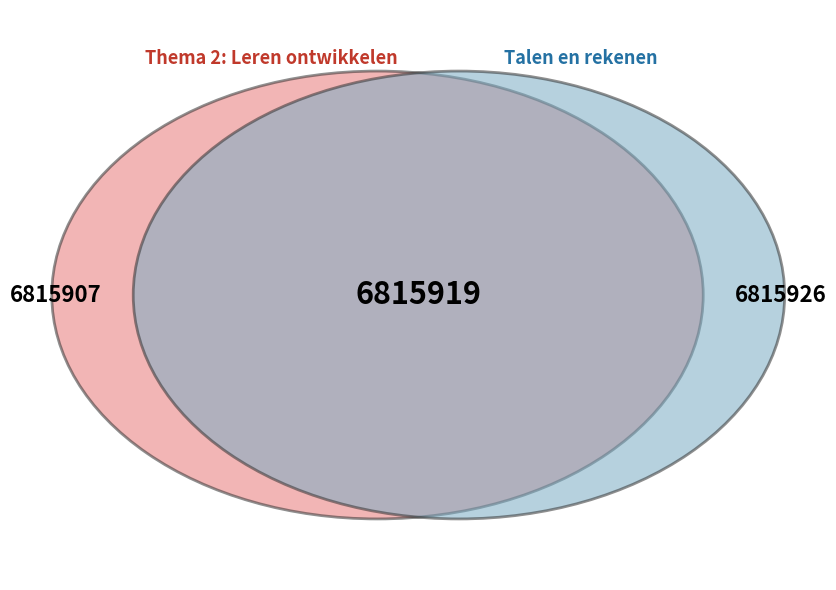

Is it true that Beroepsondersteunende onderwerpen is 18% of the pie?

False